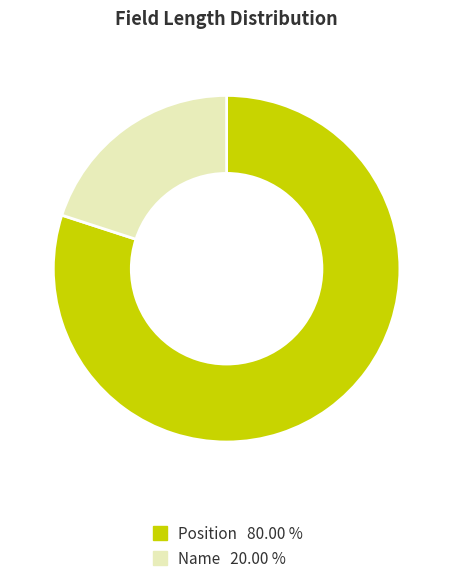

Which slice is the largest?

Position